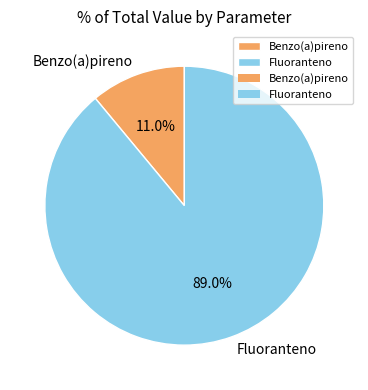

What percentage is the Fluoranteno slice, to the nearest percent?

89%